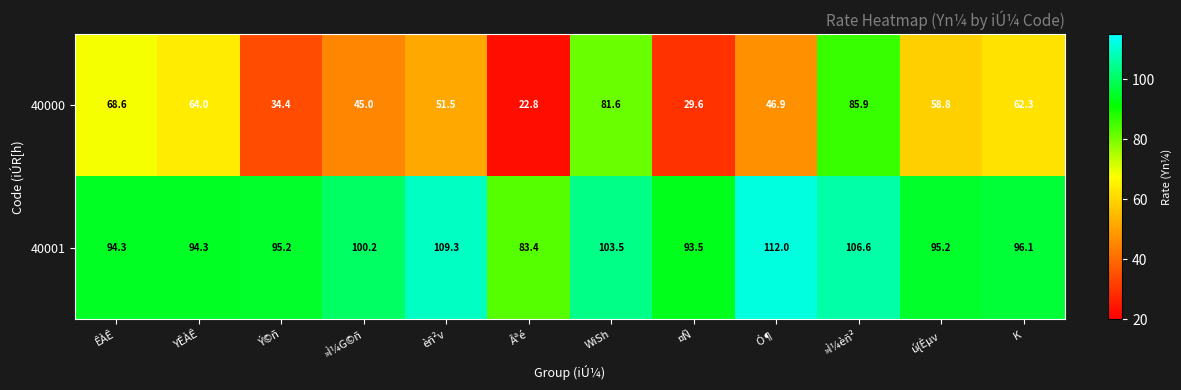

At which label does 40001 first exceed 96?

»Ì¼G©ñ